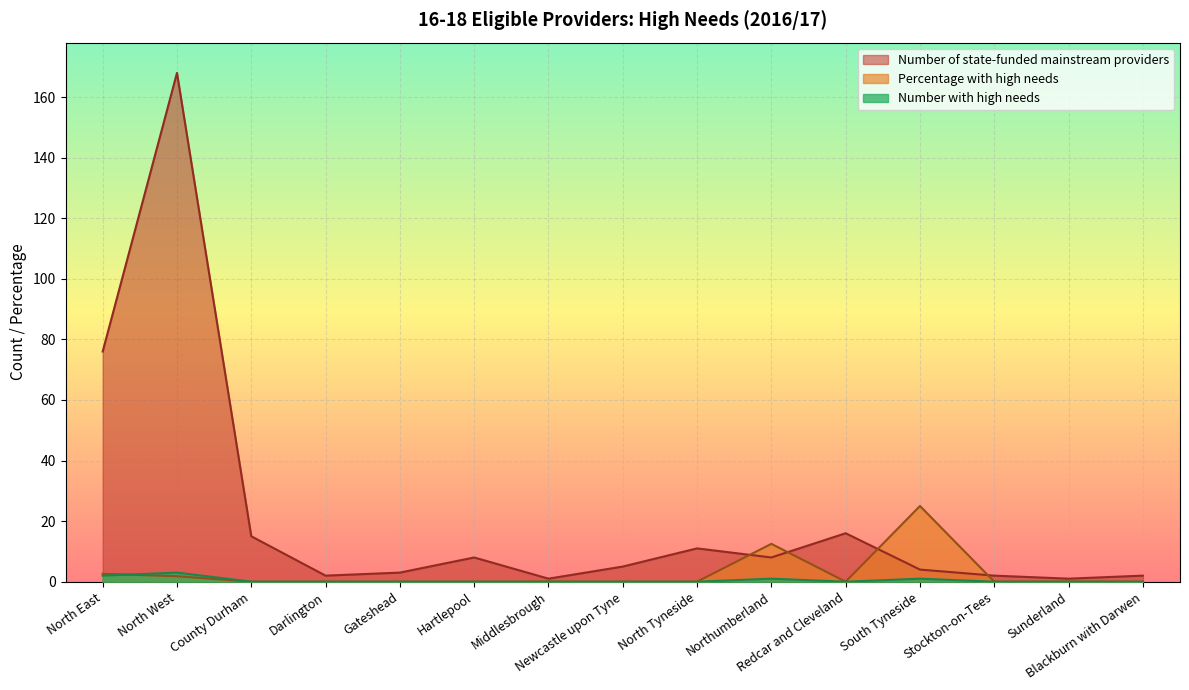

At which category is the sum across all series the highest?

North West